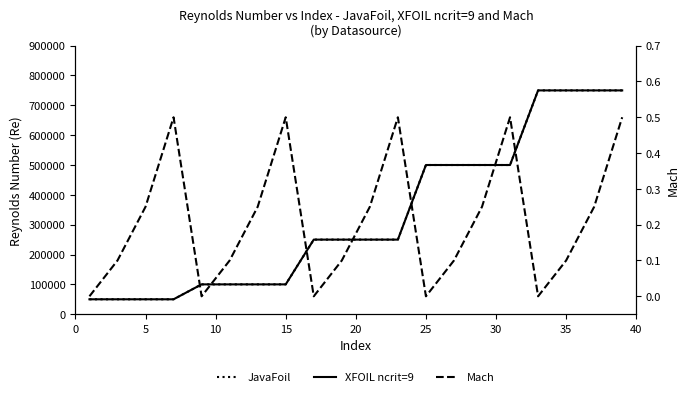

What is the value of the Mach point at the 11th from the left?

0.2